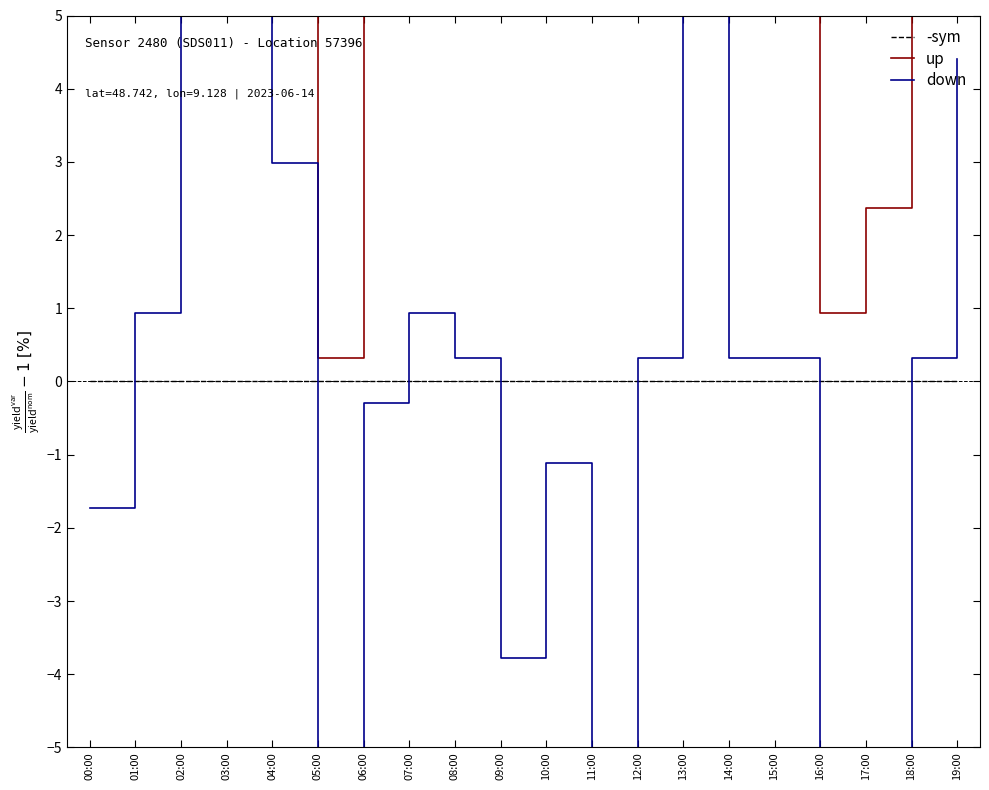

Rank the categories by -sym value from lowest to highest.

00:00, 01:00, 02:00, 03:00, 04:00, 05:00, 06:00, 07:00, 08:00, 09:00, 10:00, 11:00, 12:00, 13:00, 14:00, 15:00, 16:00, 17:00, 18:00, 19:00